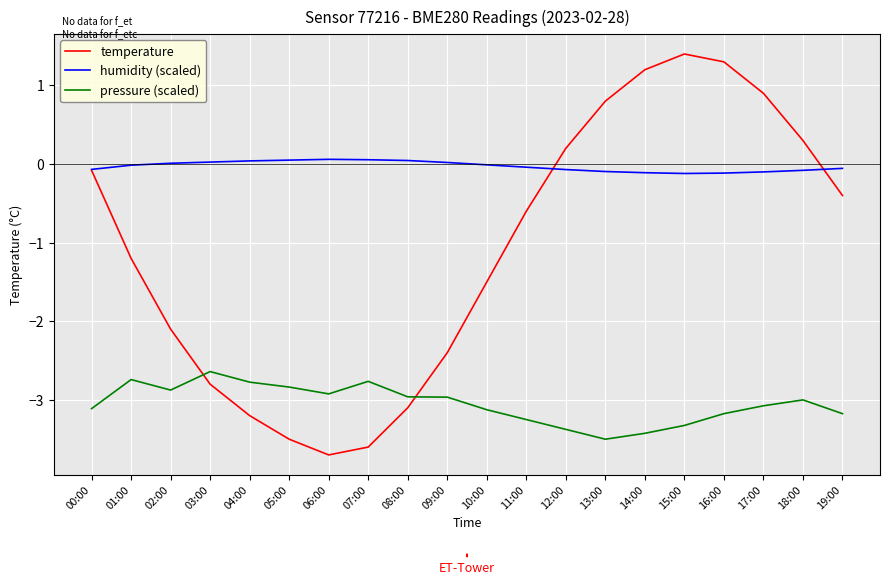

Where does the temperature series first go above 0?

12:00